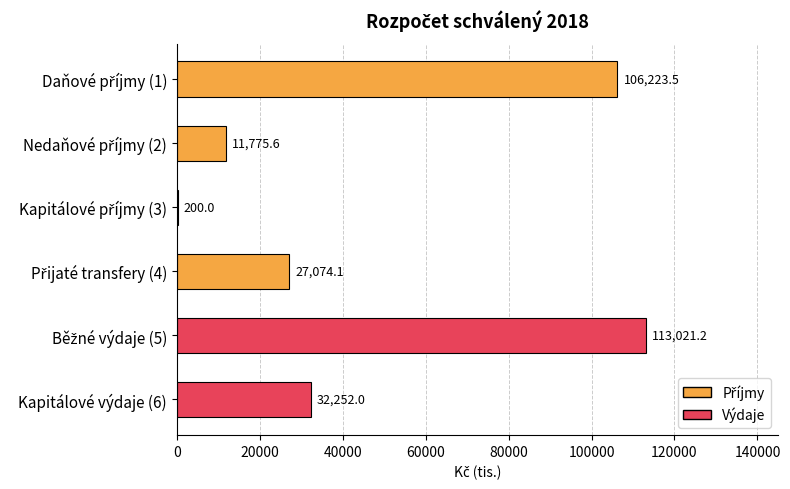

What is the greatest value displayed?

113021.2